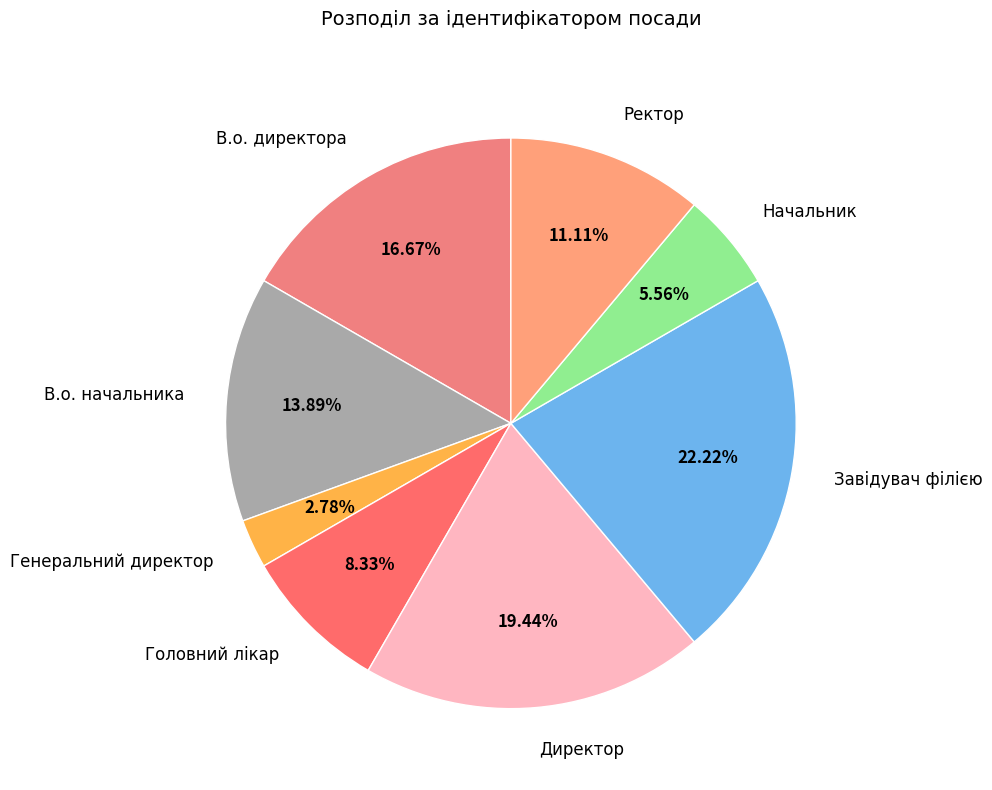

Which category has the biggest portion of the pie?

Завідувач філією